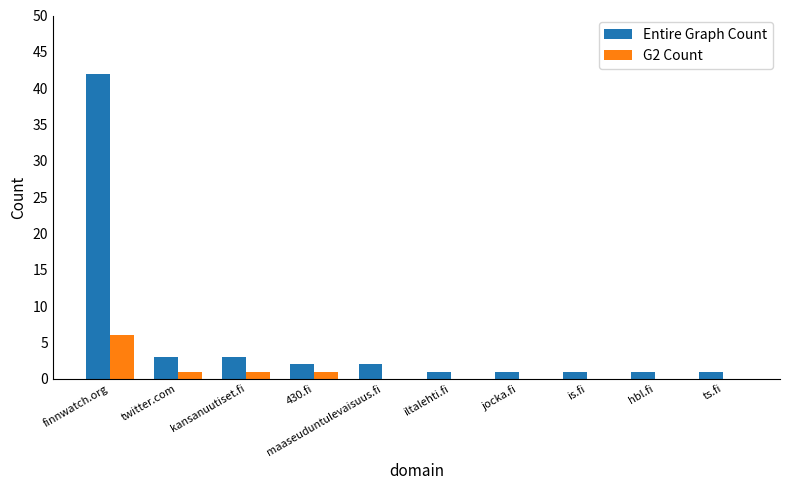

At which category is the sum across all series the highest?

finnwatch.org